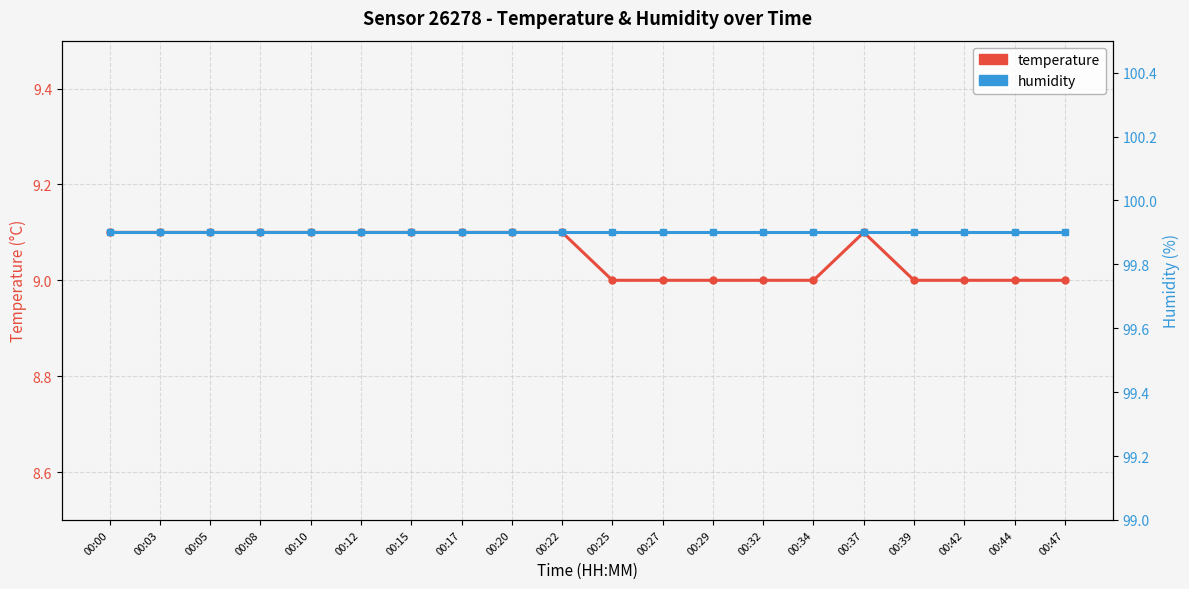

Is the value of temperature at 00:25 greater than the value of humidity at 00:10?

No